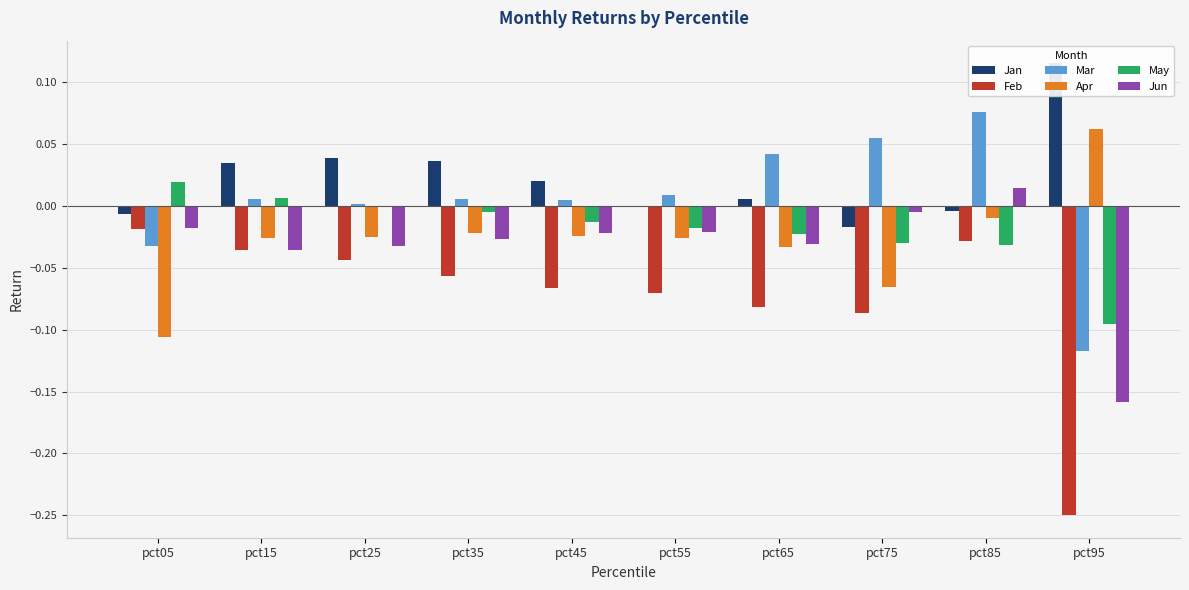

Reading left to right, list all the values displayed in this chart.

Jan: pct05=-0.0	pct15=0.0	pct25=0.0	pct35=0.0	pct45=0.0	pct55=0.0	pct65=0.0	pct75=-0.0	pct85=-0.0	pct95=0.1
Feb: pct05=-0.0	pct15=-0.0	pct25=-0.0	pct35=-0.1	pct45=-0.1	pct55=-0.1	pct65=-0.1	pct75=-0.1	pct85=-0.0	pct95=-0.2
Mar: pct05=-0.0	pct15=0.0	pct25=0.0	pct35=0.0	pct45=0.0	pct55=0.0	pct65=0.0	pct75=0.1	pct85=0.1	pct95=-0.1
Apr: pct05=-0.1	pct15=-0.0	pct25=-0.0	pct35=-0.0	pct45=-0.0	pct55=-0.0	pct65=-0.0	pct75=-0.1	pct85=-0.0	pct95=0.1
May: pct05=0.0	pct15=0.0	pct25=0.0	pct35=-0.0	pct45=-0.0	pct55=-0.0	pct65=-0.0	pct75=-0.0	pct85=-0.0	pct95=-0.1
Jun: pct05=-0.0	pct15=-0.0	pct25=-0.0	pct35=-0.0	pct45=-0.0	pct55=-0.0	pct65=-0.0	pct75=-0.0	pct85=0.0	pct95=-0.2